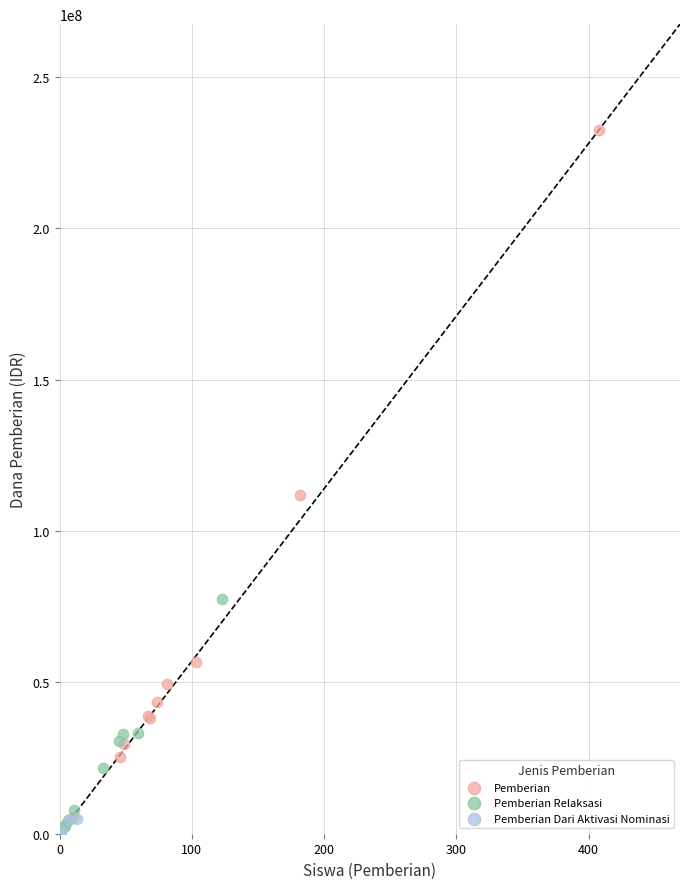

What are all the series names shown in the legend?

Pemberian, Pemberian Relaksasi, Pemberian Dari Aktivasi Nominasi